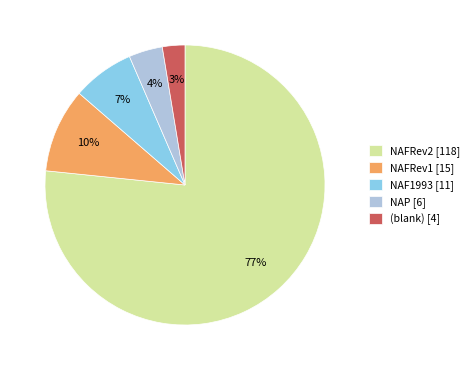

Does NAFRev2 [118] represent more than half of the total?

Yes